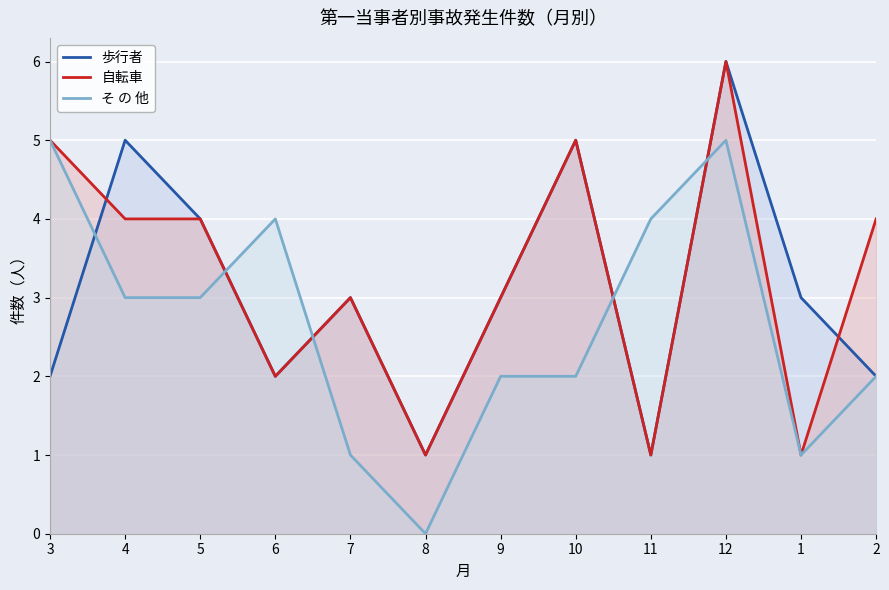

How many interior local valleys does the 歩行者 series have?

3